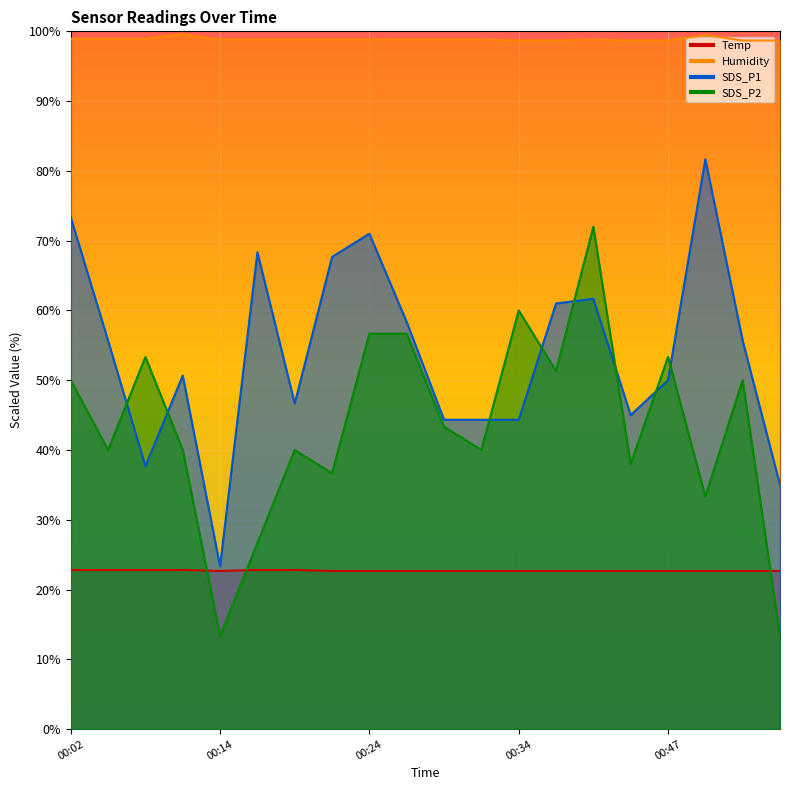

True or false: Humidity has a value of 173.8 at 00:34.

False